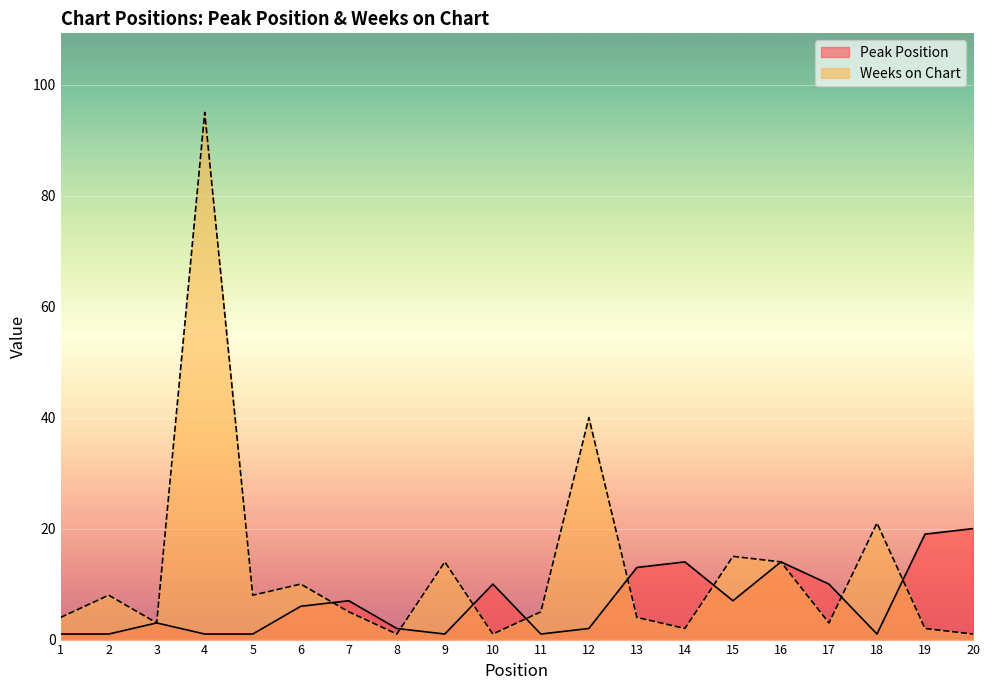

How many interior local valleys does the Peak Position series have?

4